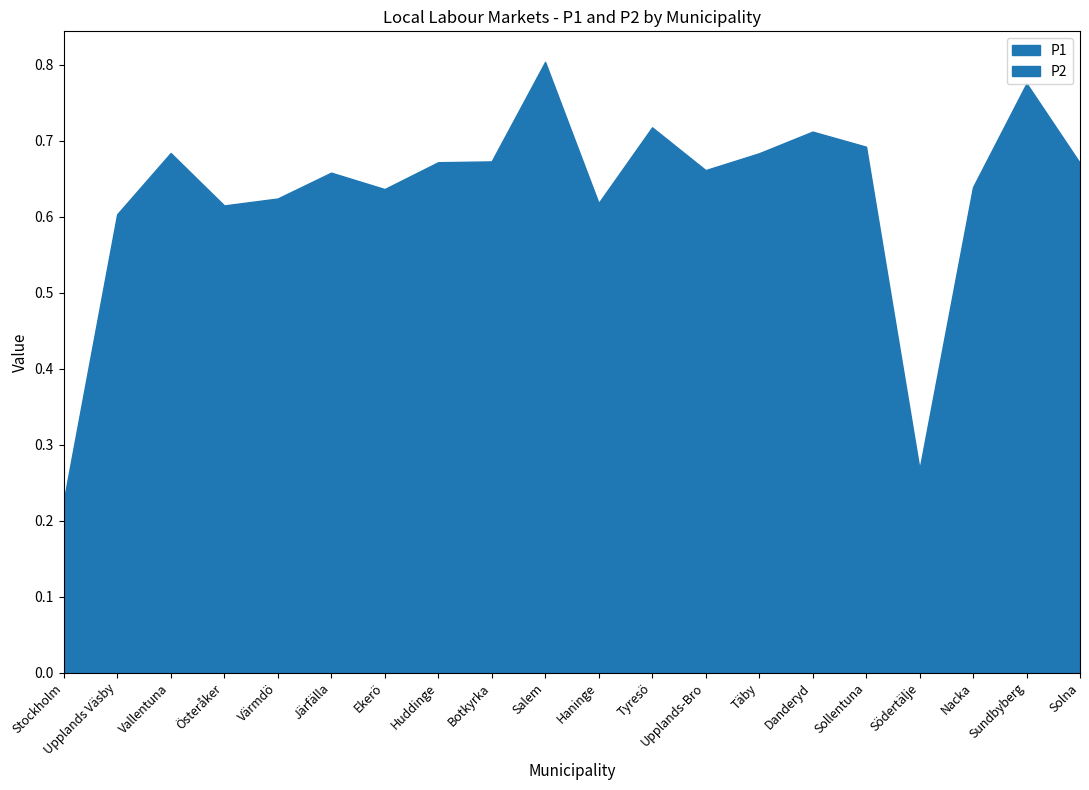

Which series has the largest total across all categories?

P1